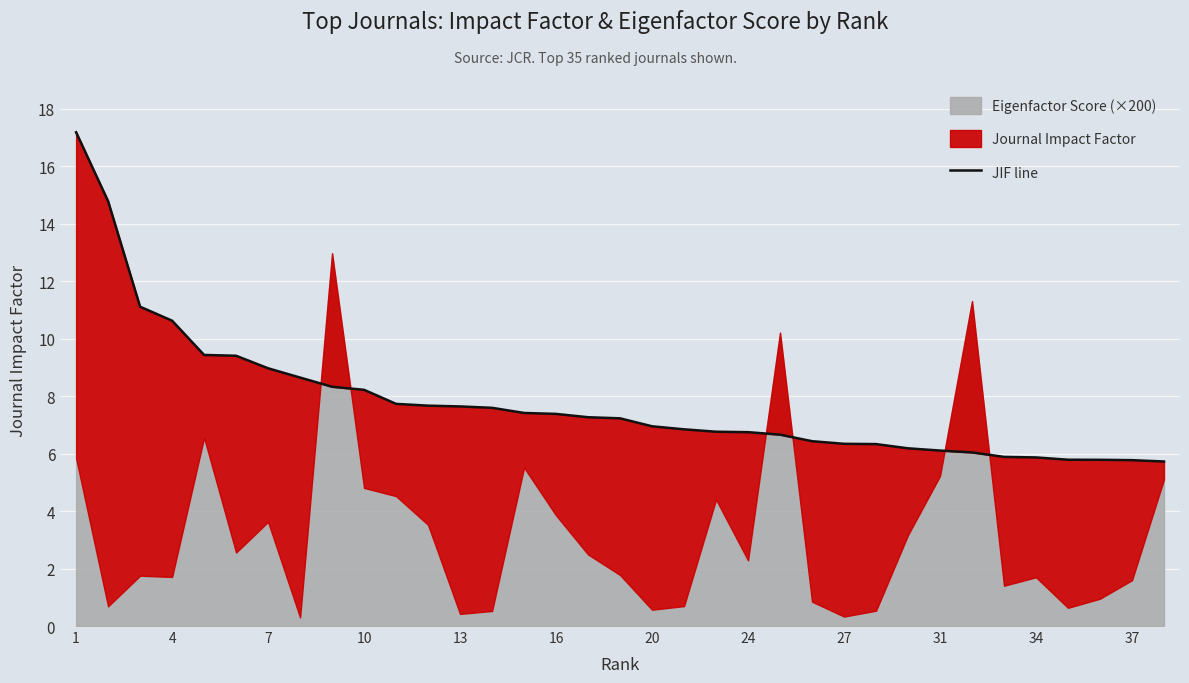

At which category does the chart reach its peak across all series?

1